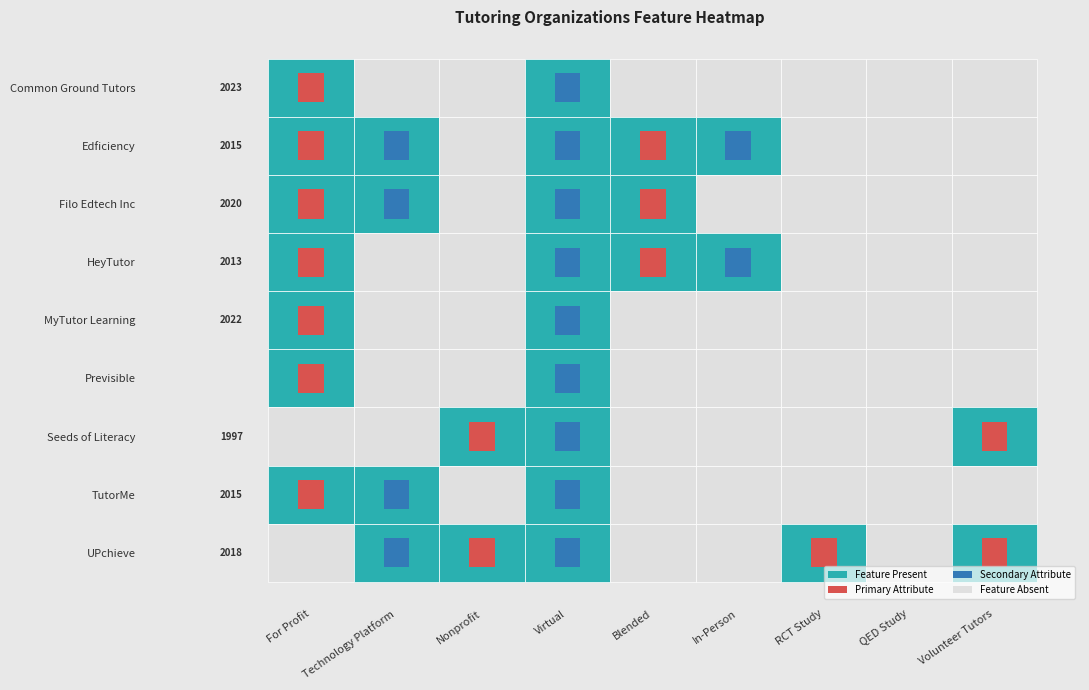

How many distinct data groups are displayed?

9